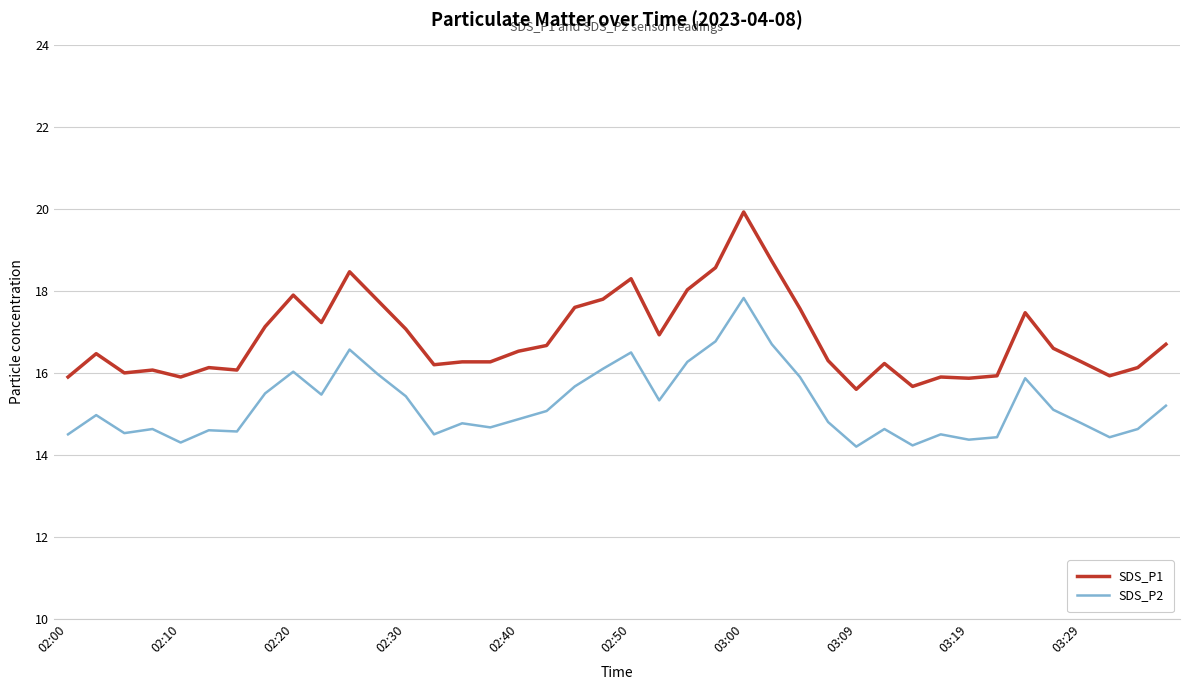

True or false: SDS_P1 and SDS_P2 intersect in this chart.

False